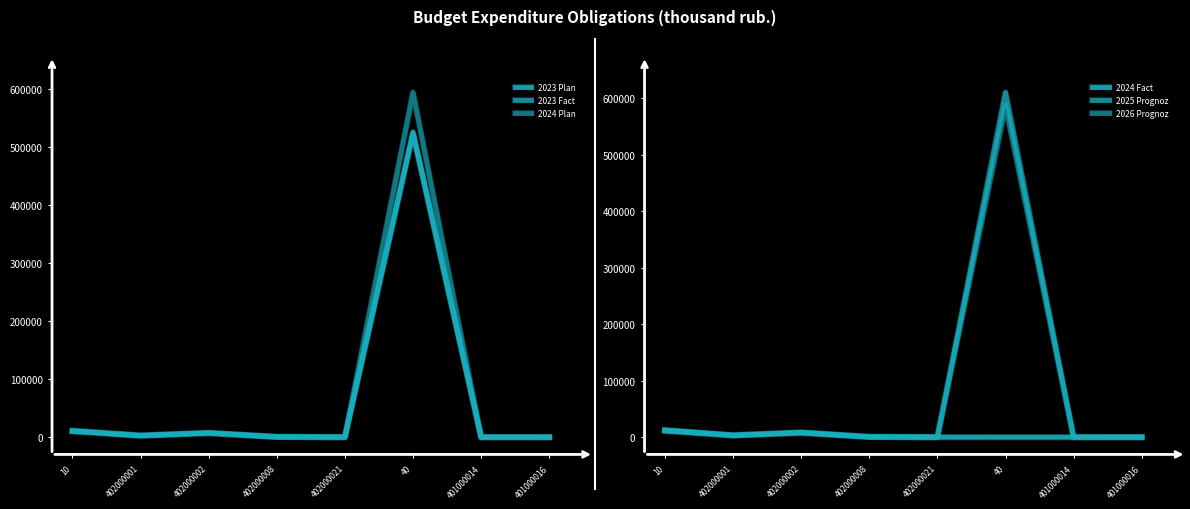

Between 402000008 and 40, which series saw the biggest shift?

2025 Prognoz